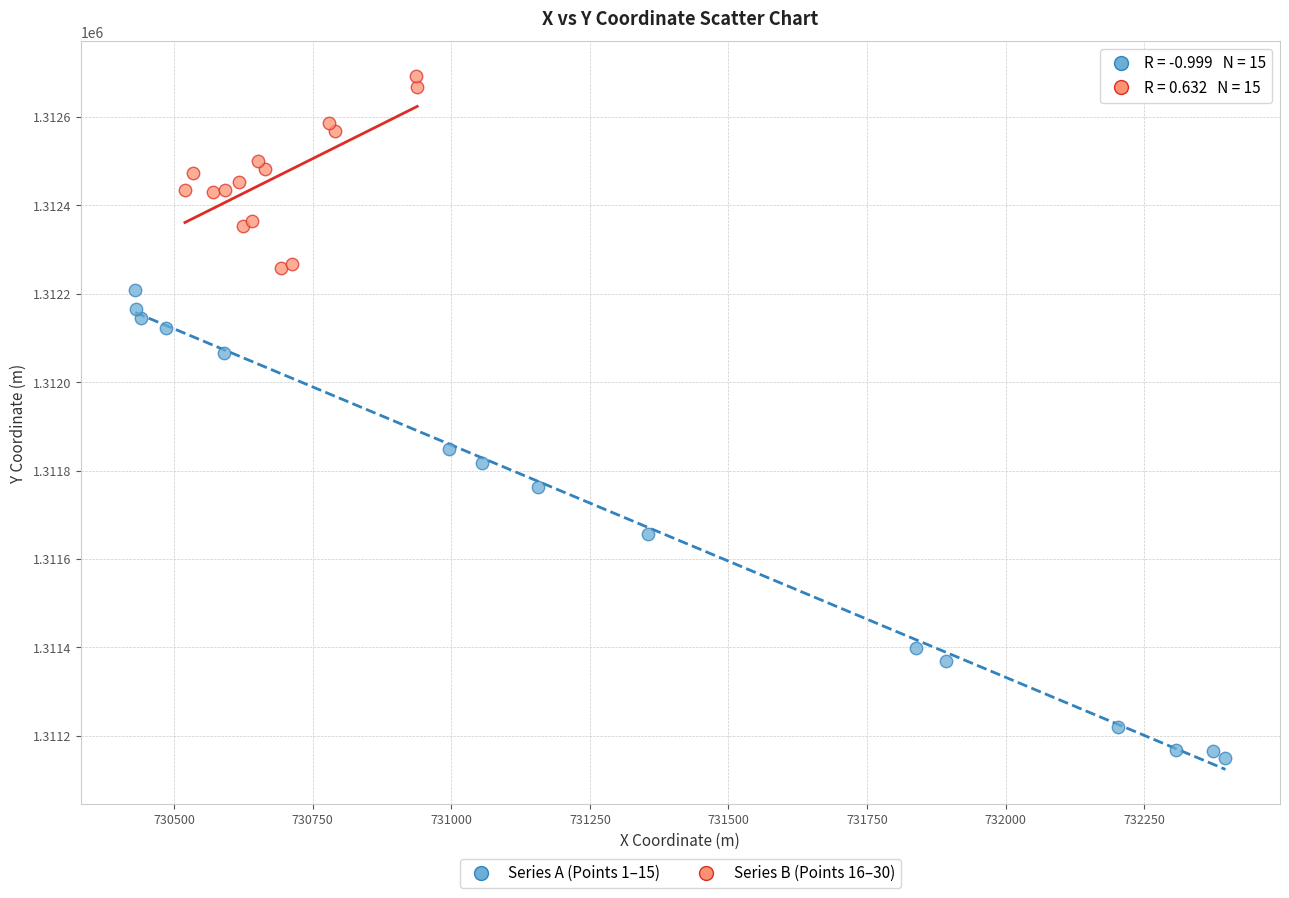

What are all the series names shown in the legend?

Series A (Points 1–15), Series B (Points 16–30)